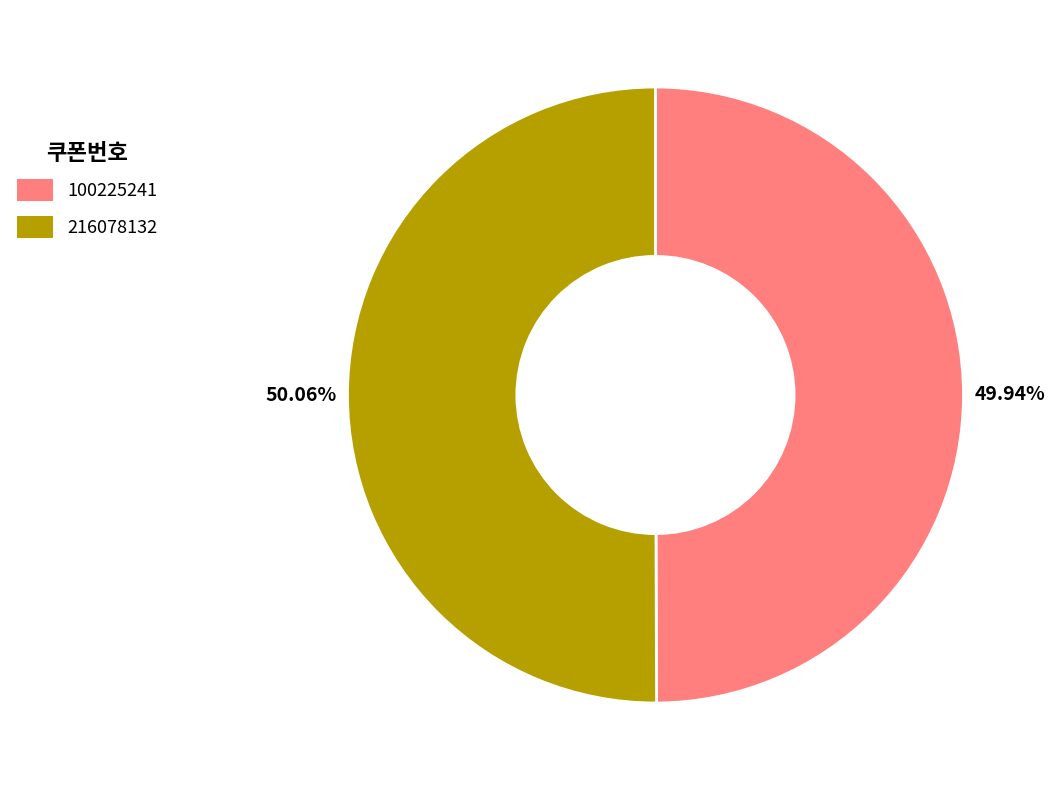

Does any single category account for the majority?

Yes